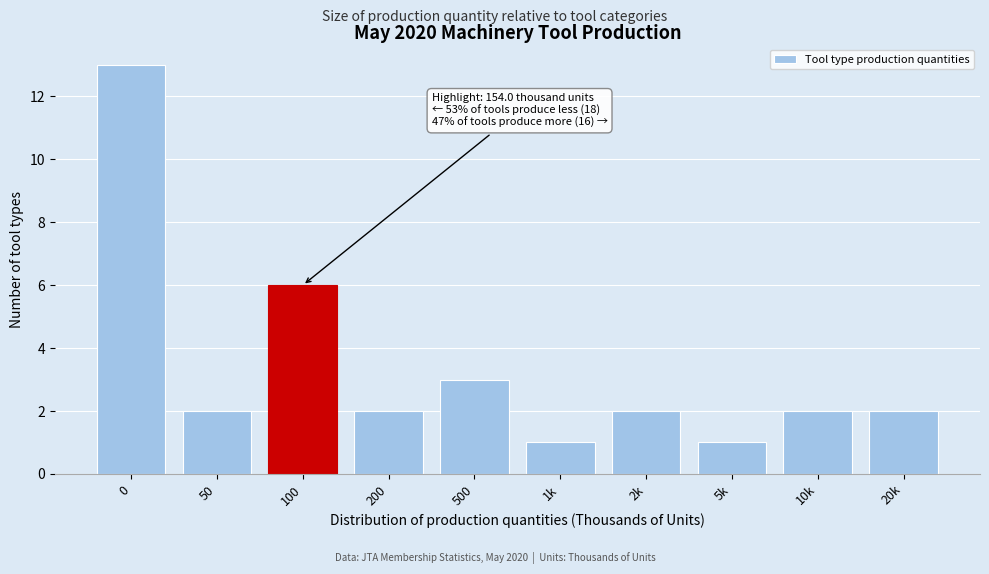

Reading left to right, list all the values displayed in this chart.

0=13	50=2	100=6	200=2	500=3	1k=1	2k=2	5k=1	10k=2	20k=2